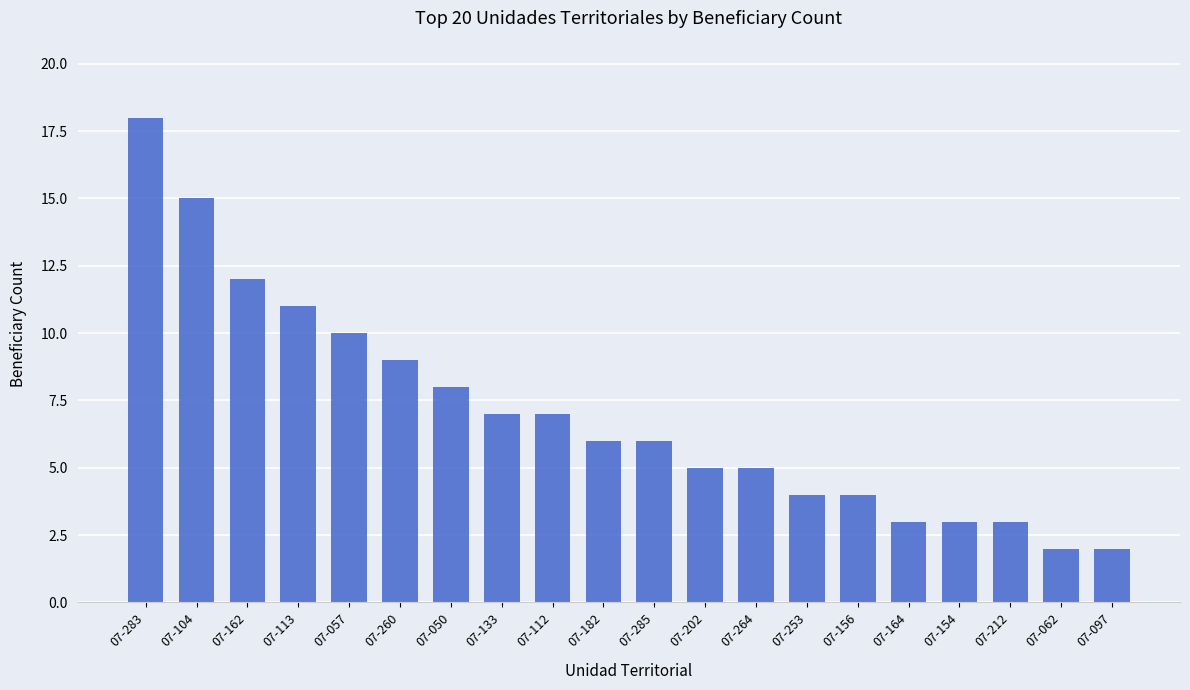

Where is the data nearest to the value 10?

07-057